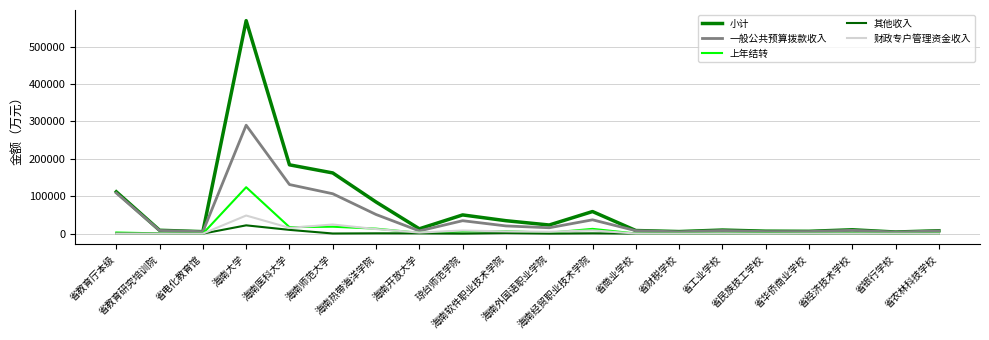

Reading left to right, extract all data points from this chart.

小计: 111831.4	8922.0	5252.1	569362.4	183903.6	162227.6	84540.7	12832.2	49979.6	34522.5	23021.5	59014.7	8250.1	5486.3	9518.8	6518.5	6136.9	10247.2	4262.6	7675.8
一般公共预算拨款收入: 108563.2	8357.7	5252.1	289827.0	131165.4	106592.8	51103.9	7215.1	34493.5	20550.4	15677.4	36888.0	7809.9	4787.9	8205.8	5438.1	5527.7	8812.6	4077.9	7170.3
上年结转: 2968.2	564.3	0.0	124020.4	17356.8	18445.3	13274.4	2067.2	5959.6	6595.9	2375.6	12661.7	290.2	414.4	963.0	1060.5	373.6	1272.6	24.7	436.1
其他收入: 300.0	0.0	0.0	22111.6	10000.0	316.2	817.4	700.0	25.3	1430.9	82.2	765.0	0.0	128.0	0.0	20.0	35.6	0.0	0.0	14.3
财政专户管理资金收入: 0.0	0.0	0.0	48365.2	15381.3	24350.6	12160.0	2800.0	8341.0	5945.4	4886.2	8700.0	150.0	156.0	350.0	0.0	200.0	162.0	160.0	0.0